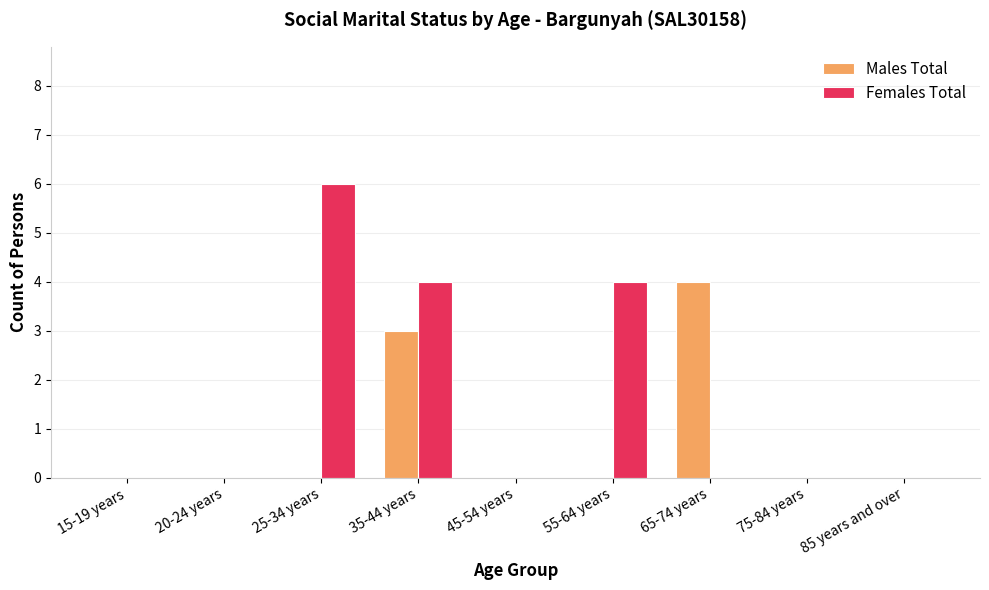

At which category is the sum across all series the highest?

35-44 years